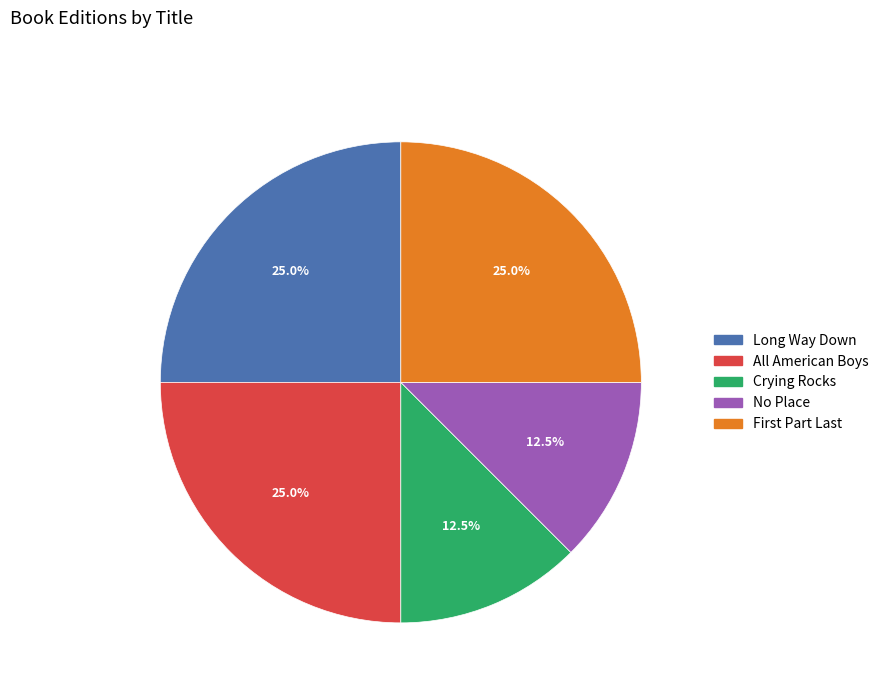

Combined, do Crying Rocks and All American Boys account for over 50%?

No